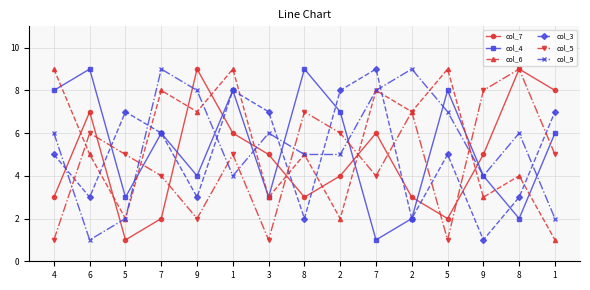

Which series ends up on top after the final intersection of col_5 and col_6?

col_5